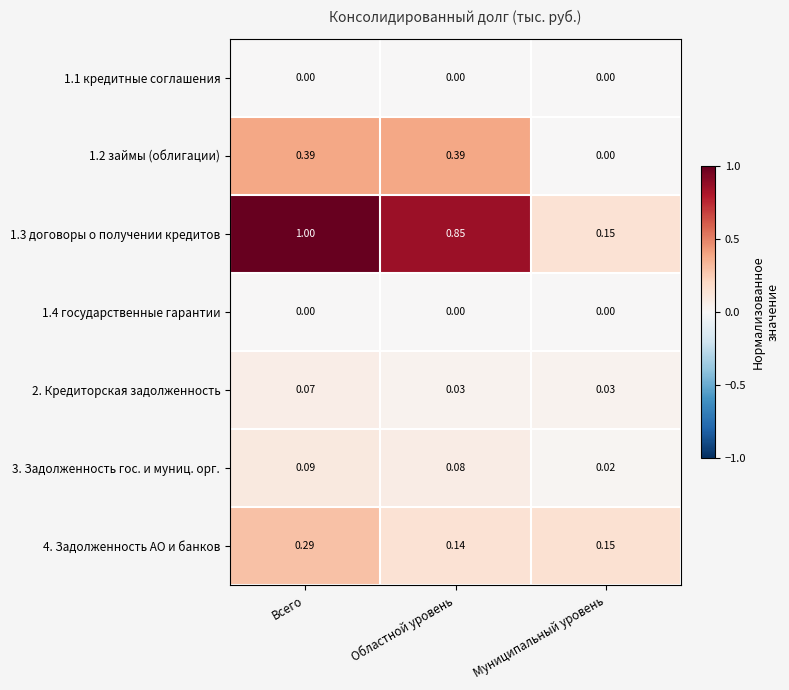

How many categories are shown in the chart?

3